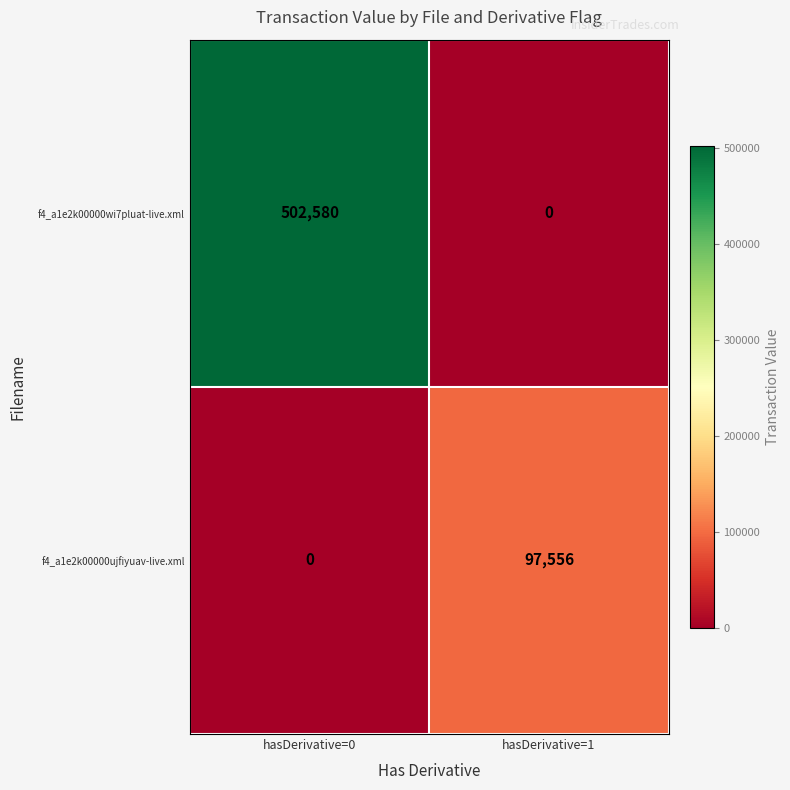

The f4_a1e2k00000ujfiyuav-live.xml series shows 0 at hasDerivative=0. True or false?

True